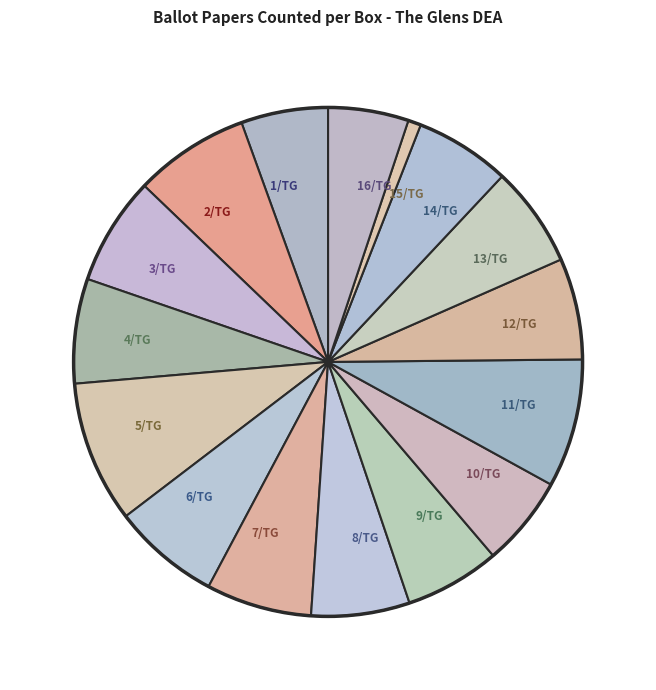

Approximately how many times larger is the value at 14/TG compared to 10/TG?

1.1